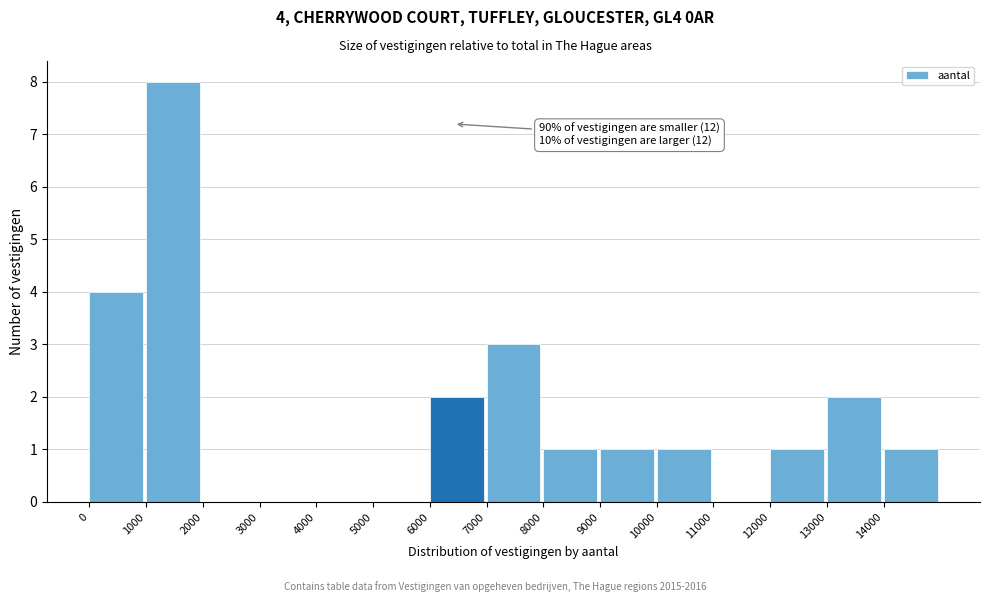

Over which range of the x-axis is the bar tallest?

1000 to 2000